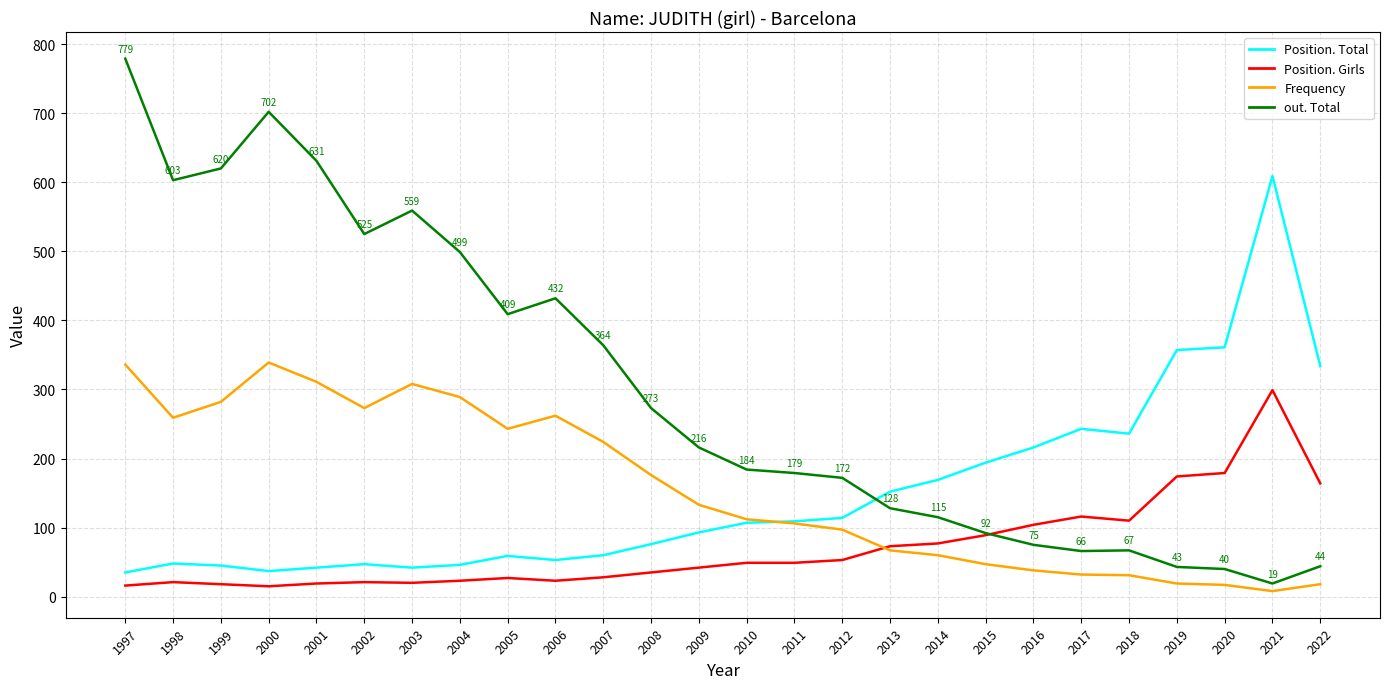

What is the greatest value displayed?

779